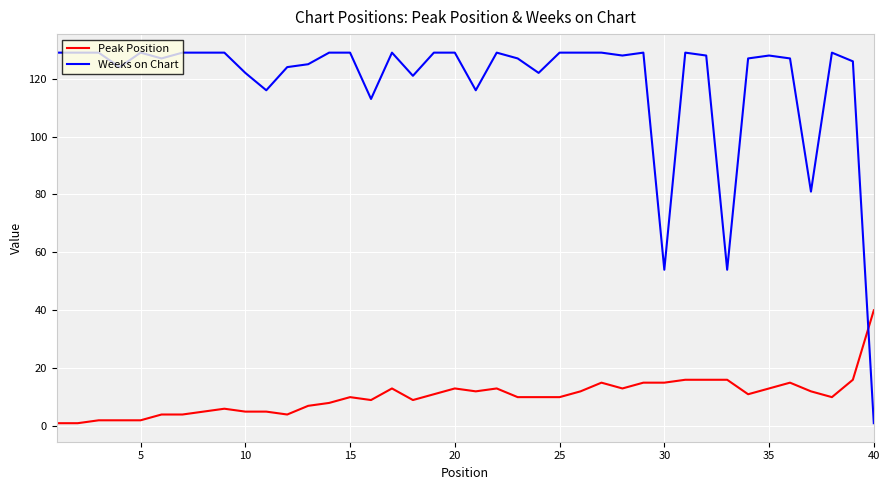

What is the greatest value displayed?

129